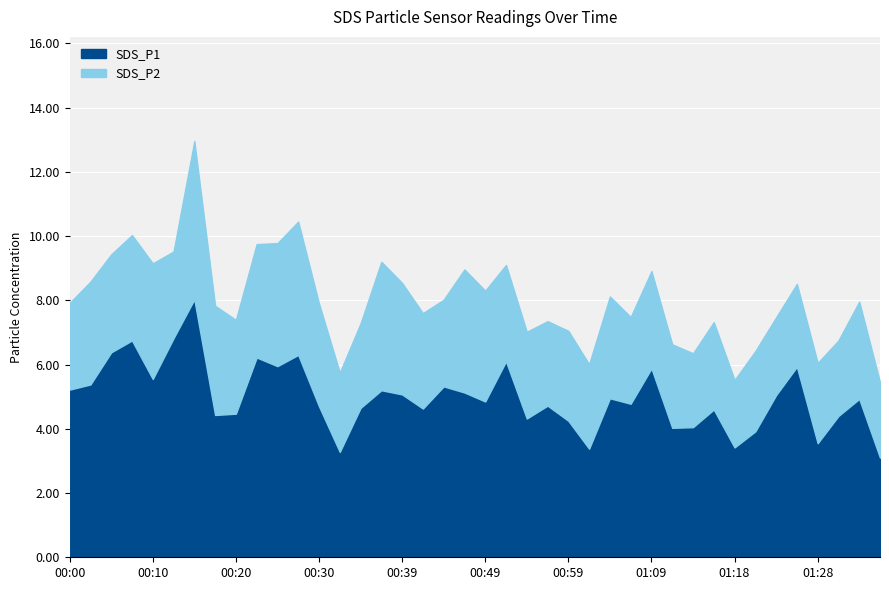

True or false: SDS_P1 has more than 1 interior local peaks.

True